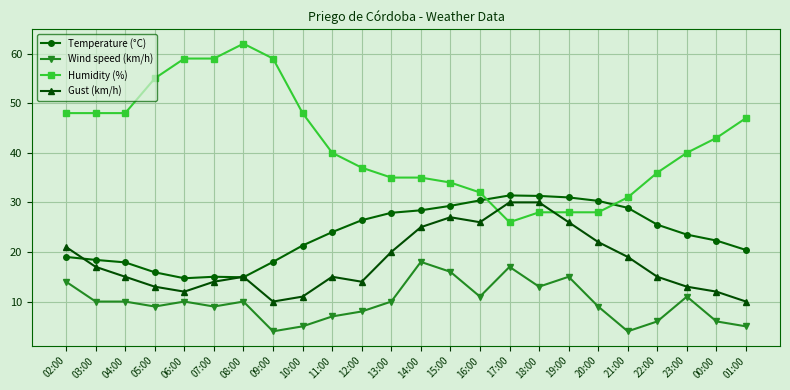

How many data points does each series have?

24